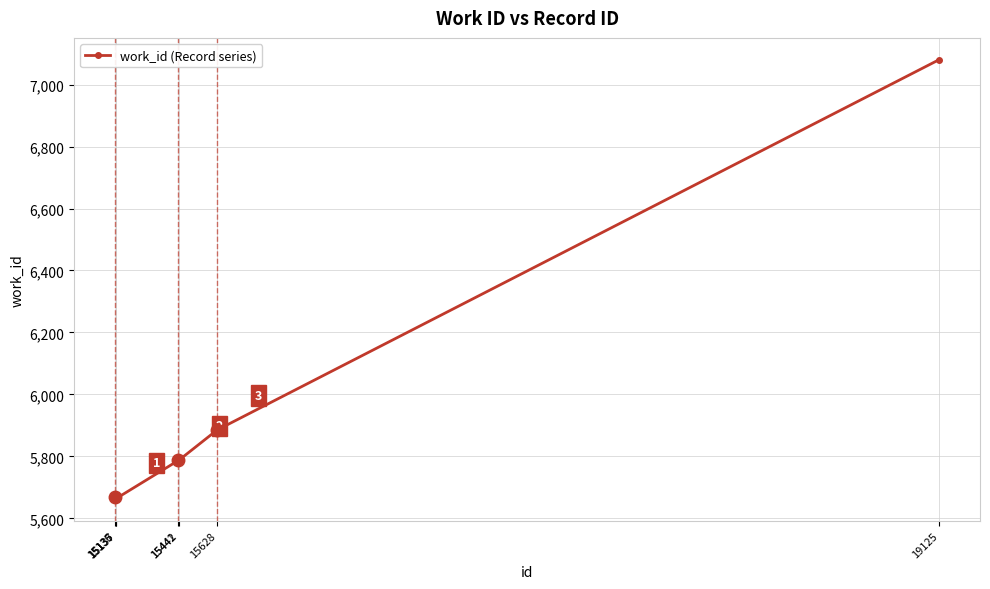

What is the ratio of the value at 15135 to the value at 15442?

1.0